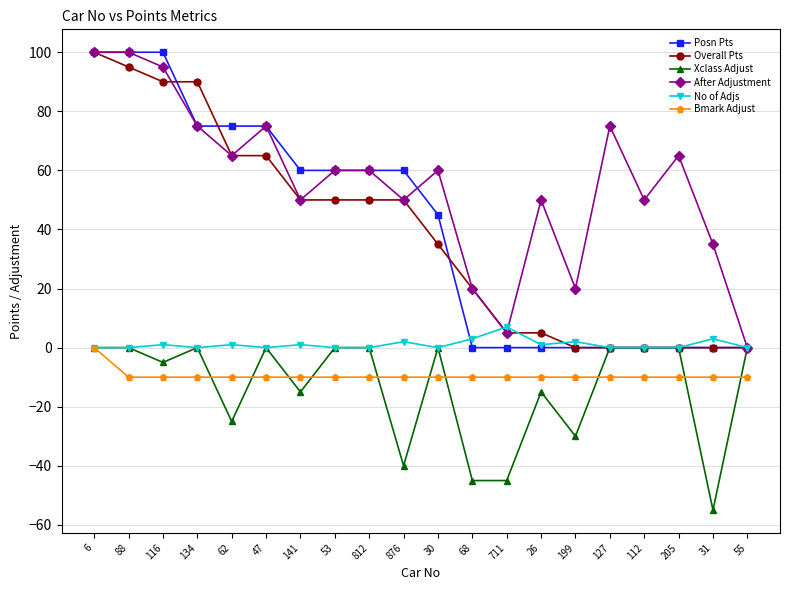

Does the chart display data point markers on the line(s)?

Yes